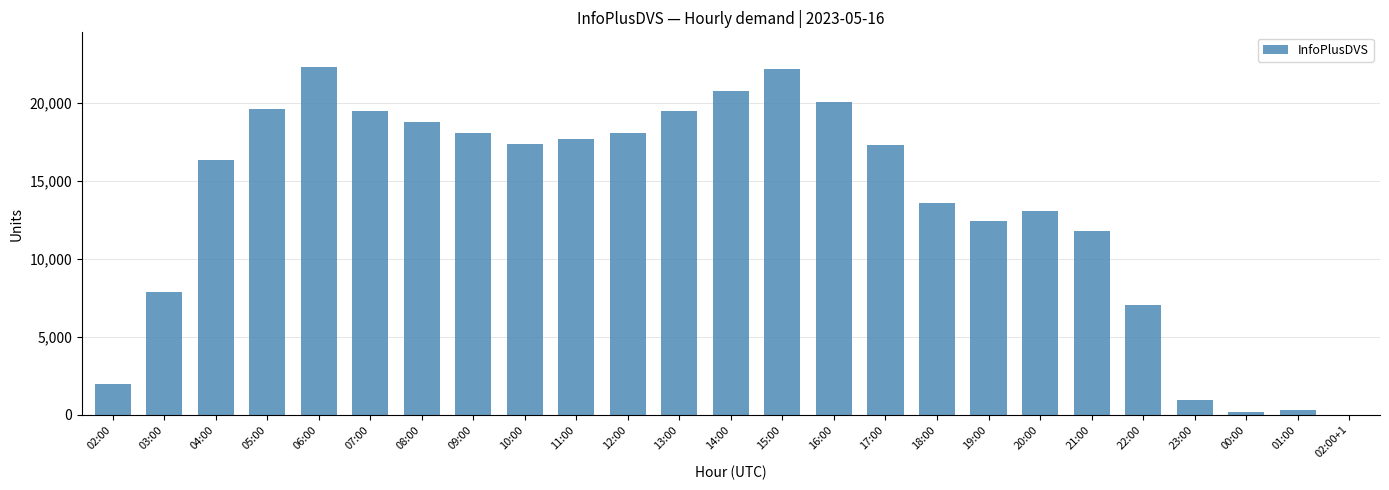

Are the bars horizontal?

No